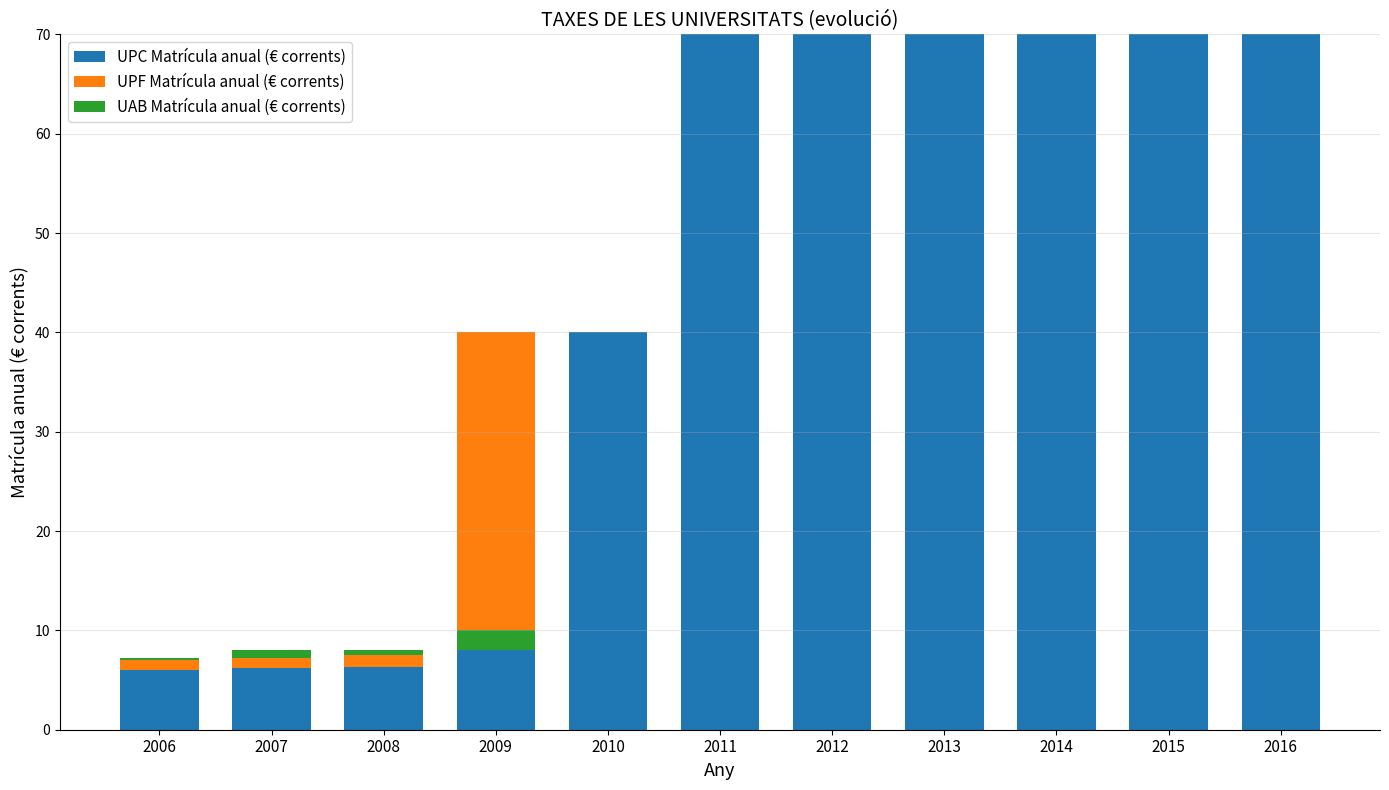

What are all the series names shown in the legend?

UPC Matrícula anual (€ corrents), UPF Matrícula anual (€ corrents), UAB Matrícula anual (€ corrents)